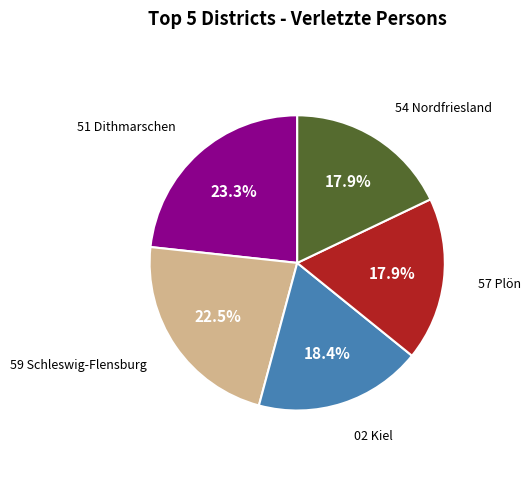

What portion of the pie excludes 51 Dithmarschen?

76.7%